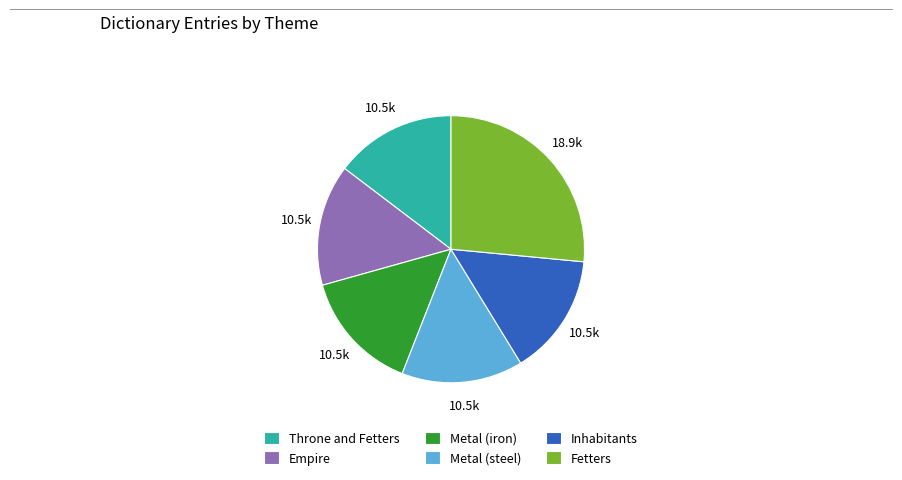

How many segments does this pie chart have?

6